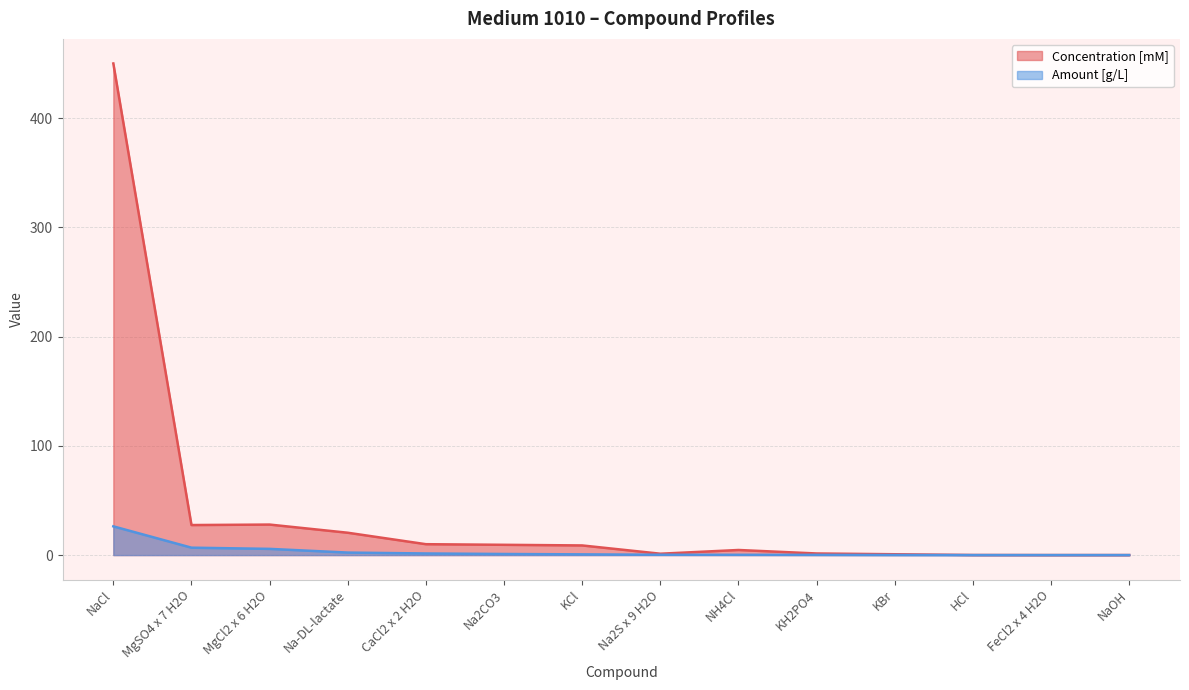

What is the maximum value shown in the chart?

449.9